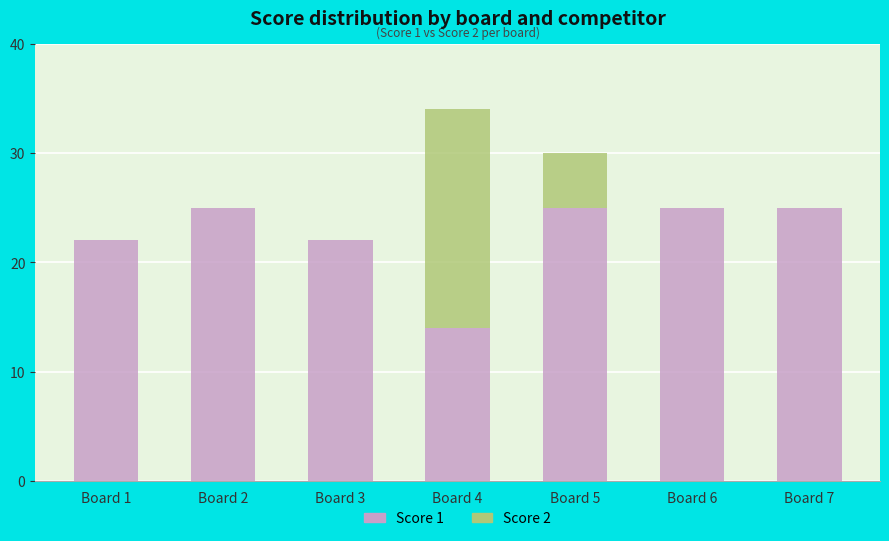

True or false: Score 1 has a value of 6 at Board 3.

False